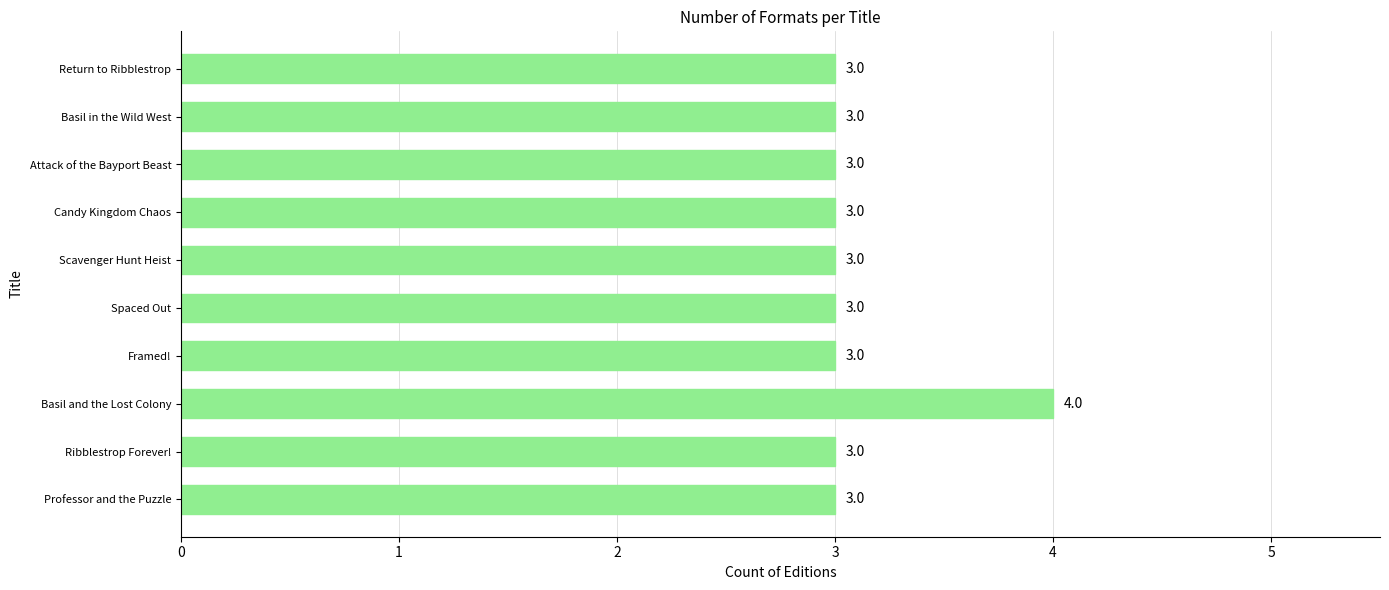

Reading bottom to top, list all the values displayed in this chart.

3	3	4	3	3	3	3	3	3	3